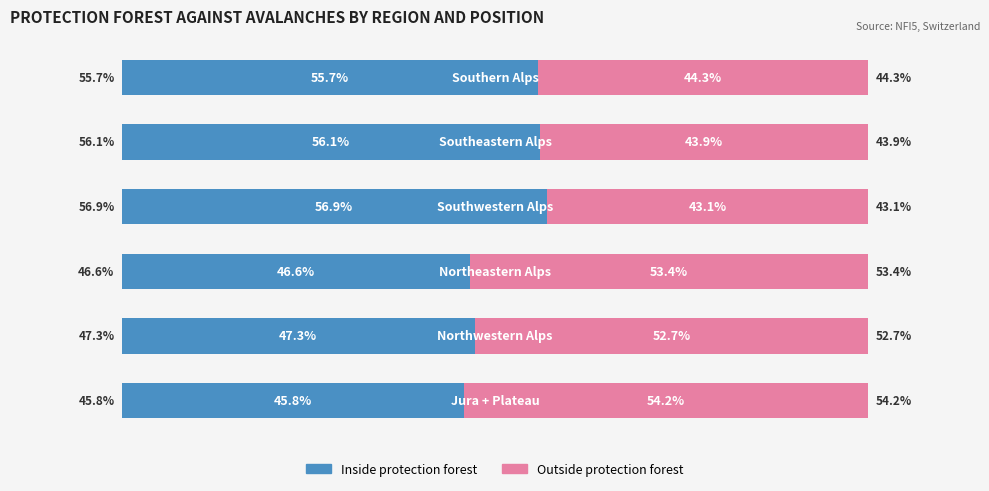

Rank the series by their maximum value, from highest to lowest.

Inside protection forest, Outside protection forest